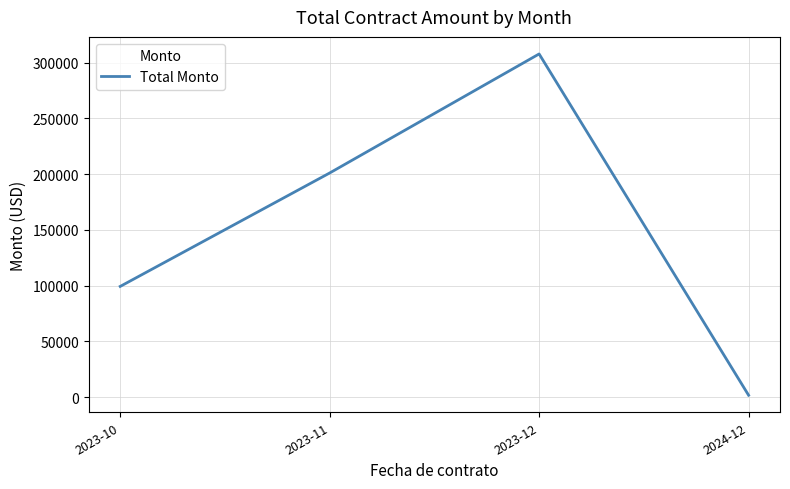

What is the sum of all values?

609982.8